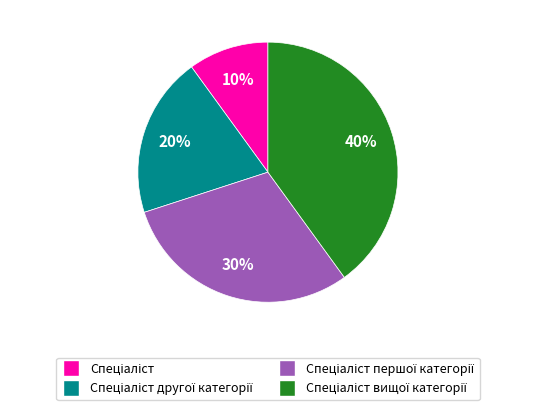

To the nearest percent, what is the average slice percentage?

25%